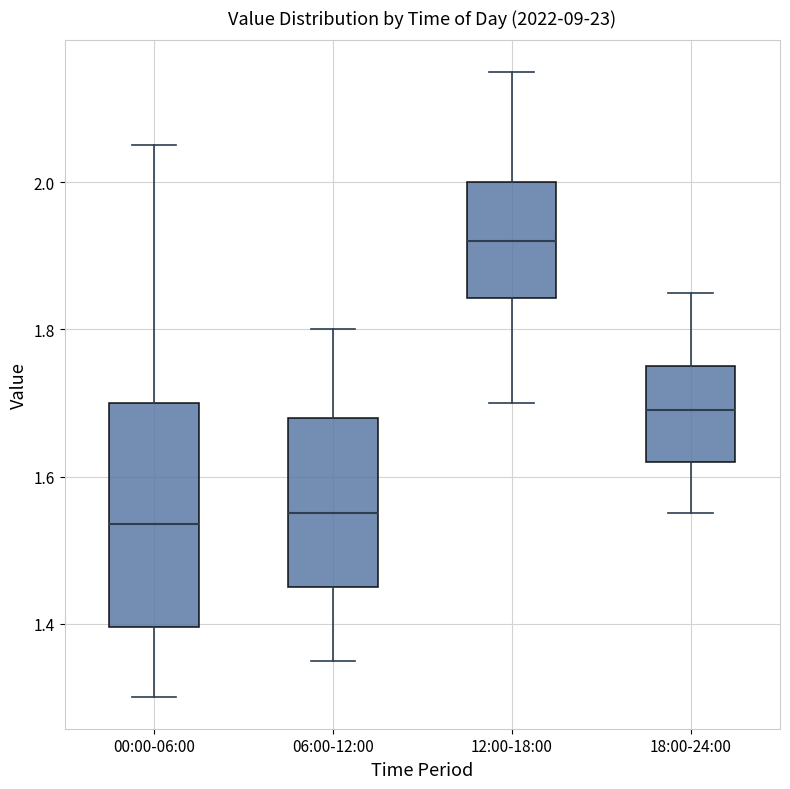

Where is the upper edge of the box for 06:00-12:00 on the y-axis? The values are not printed on the chart, so give them approximately, as read against the axis.

1.68